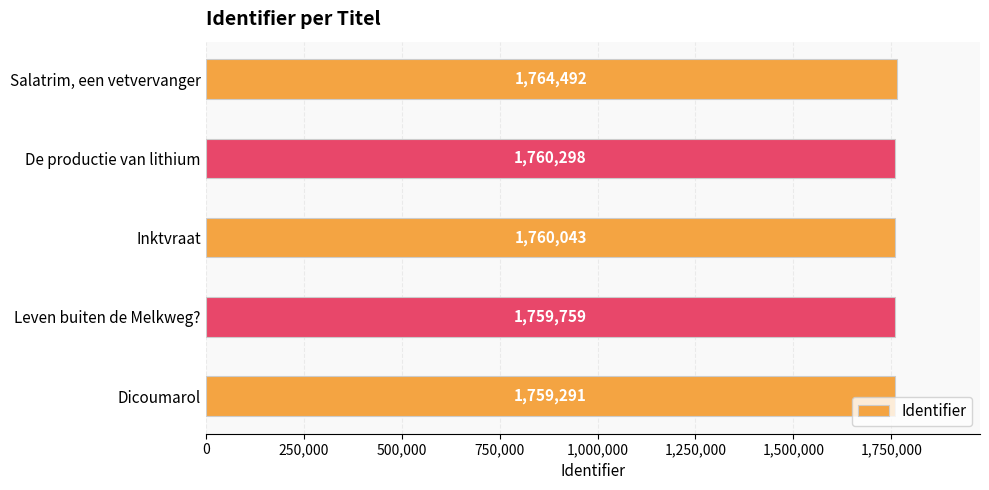

At which category does the chart reach its minimum across all series?

Dicoumarol